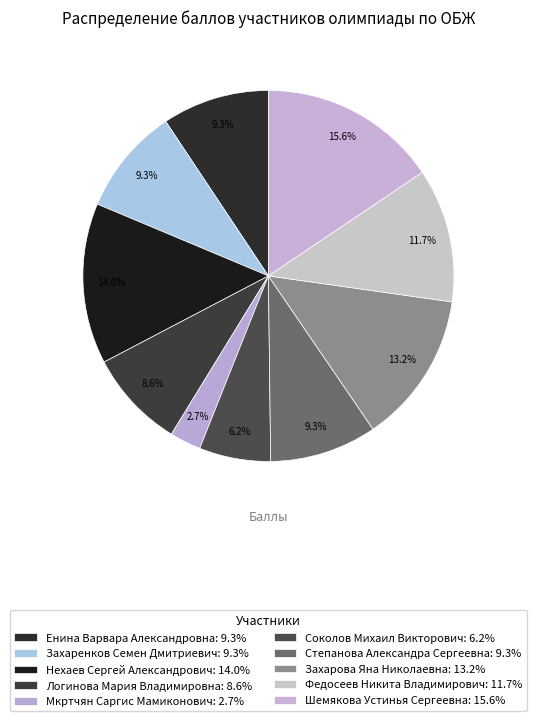

Rank the categories by value from lowest to highest.

Мкртчян Саргис Мамиконович, Соколов Михаил Викторович, Логинова Мария Владимировна, Енина Варвара Александровна, Захаренков Семен Дмитриевич, Степанова Александра Сергеевна, Федосеев Никита Владимирович, Захарова Яна Николаевна, Нехаев Сергей Александрович, Шемякова Устинья Сергеевна